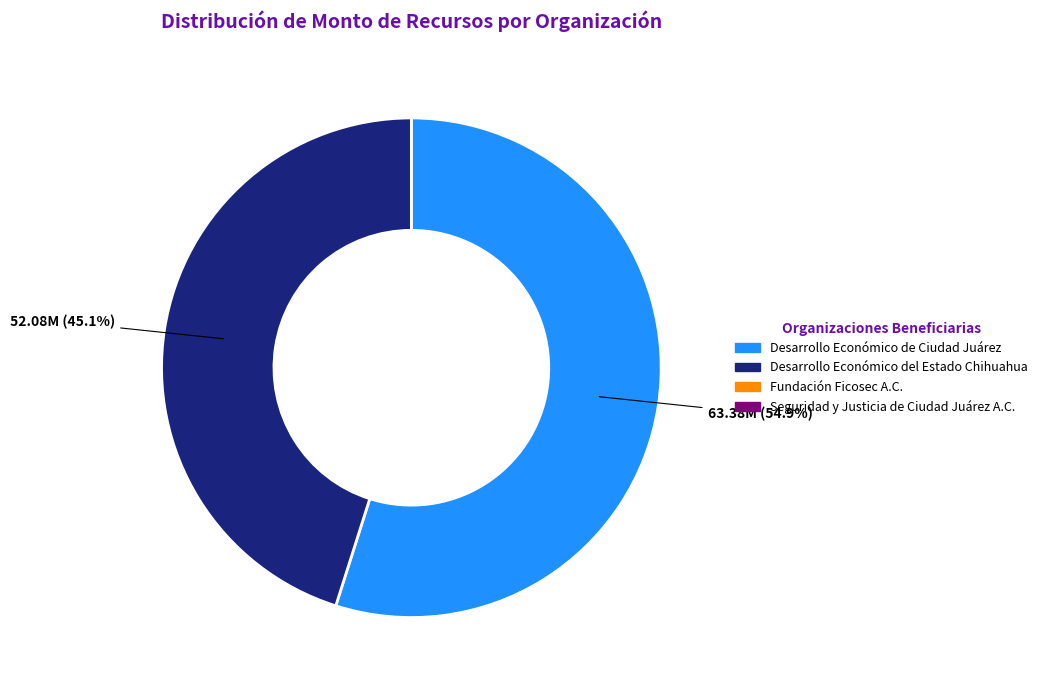

Does any single category account for the majority?

Yes